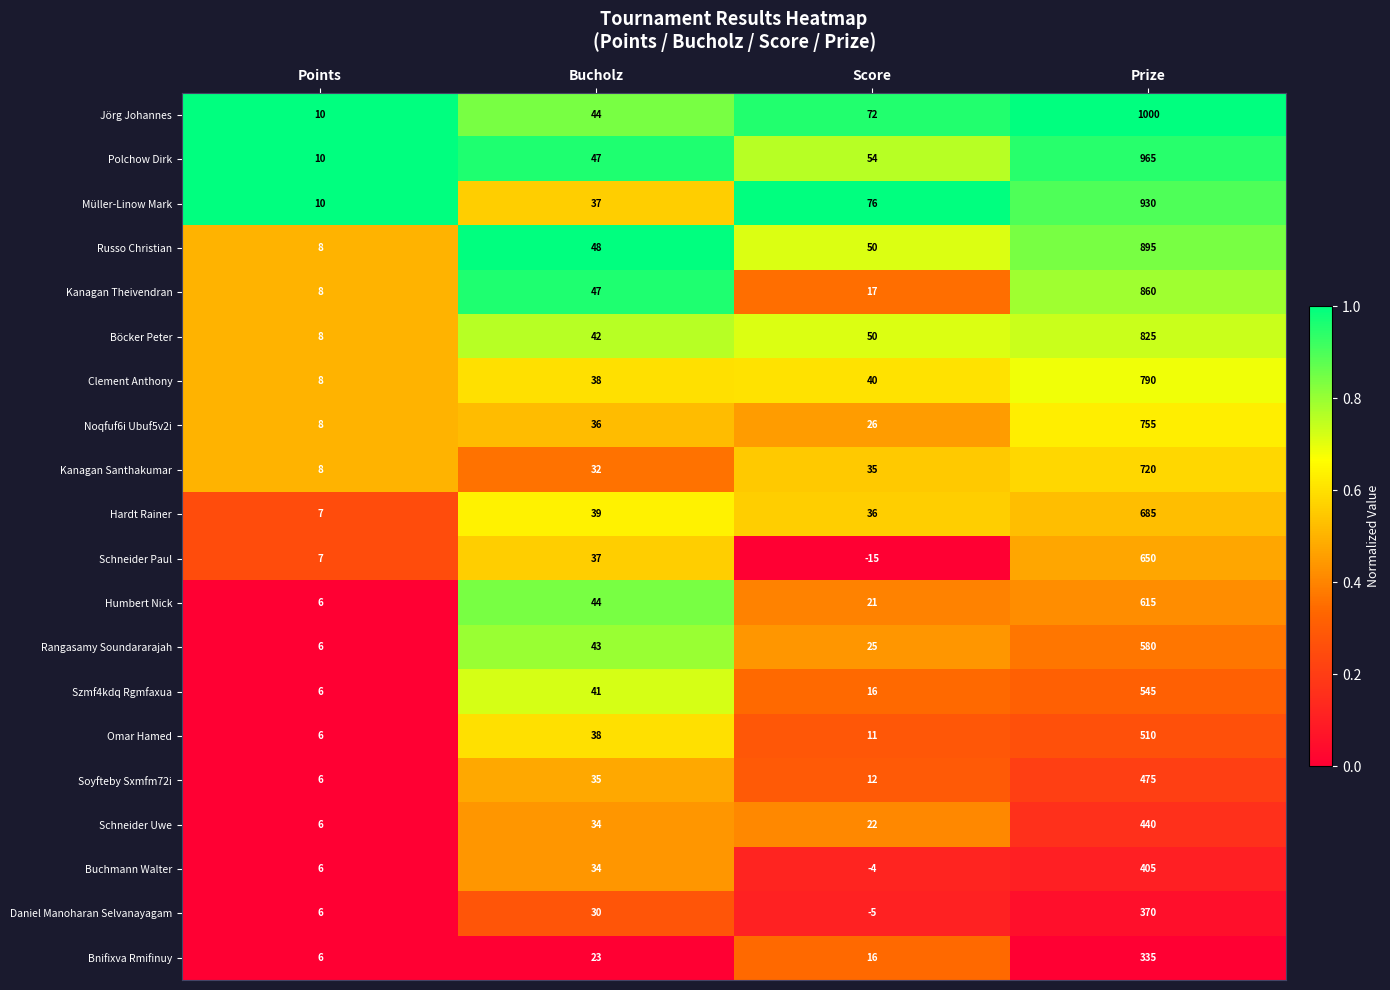

At how many categories does at least one series exceed 0?

4